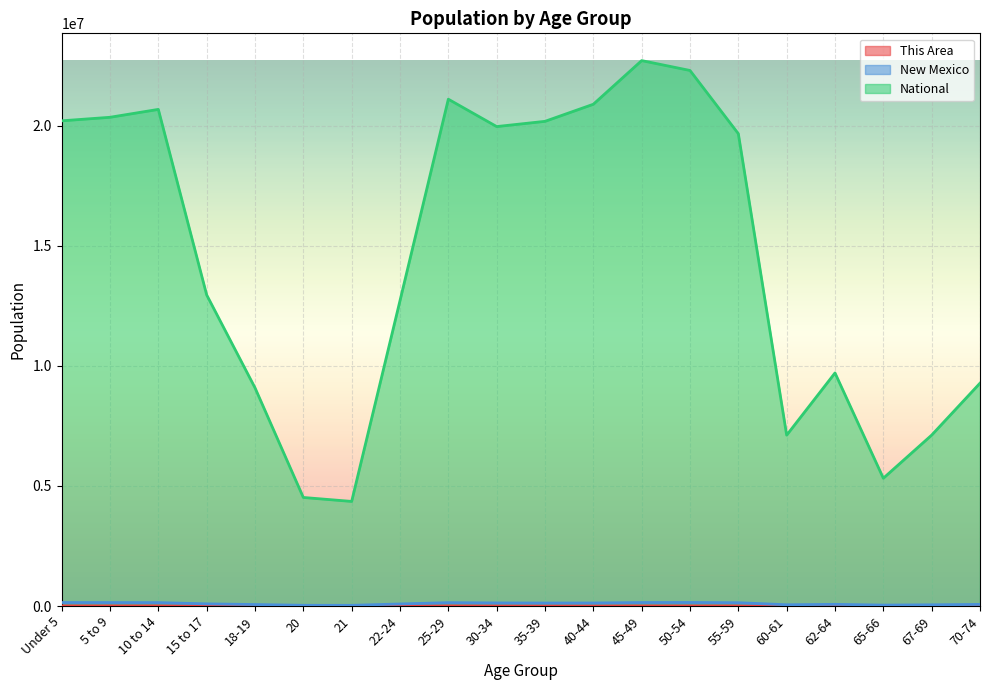

How many lines are shown in the chart?

3